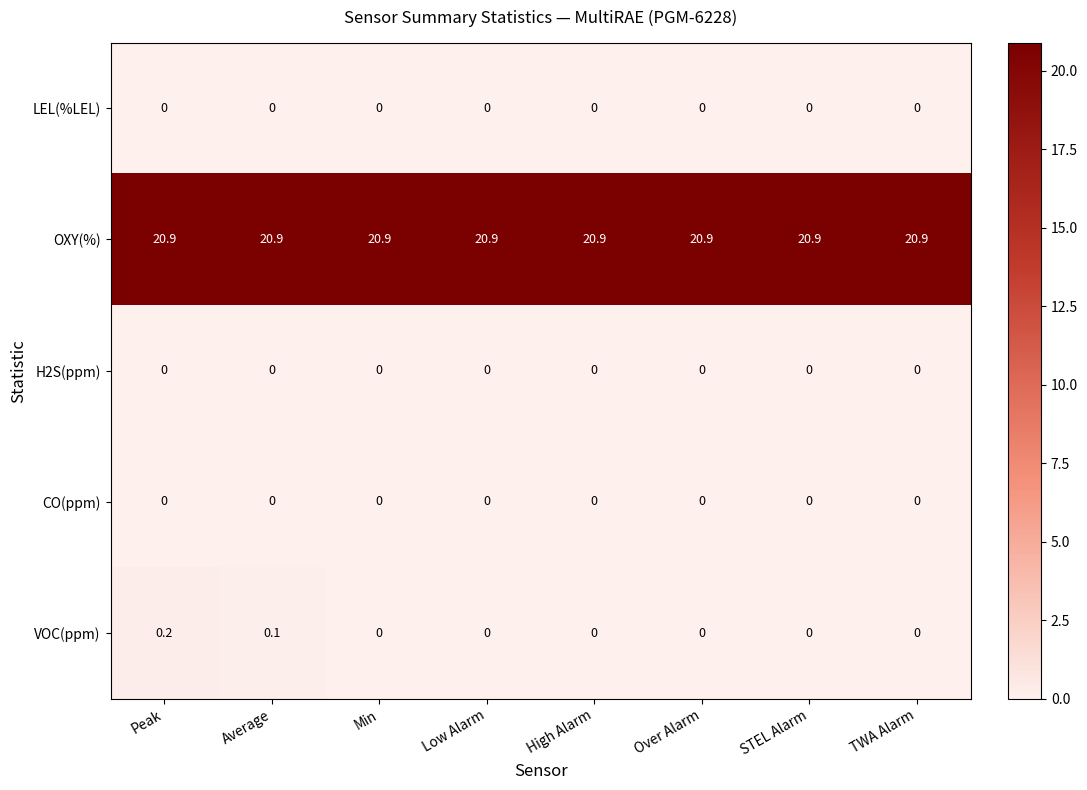

True or false: H2S(ppm) has a value of 0.0 at Average.

True